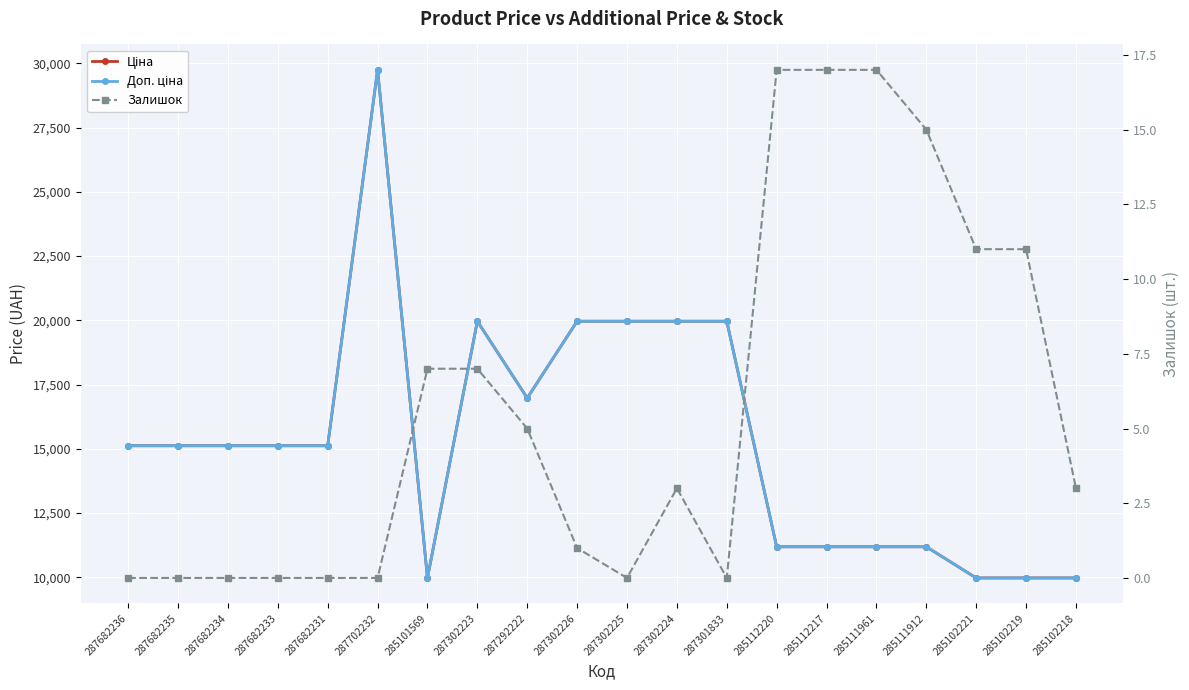

What value does the Ціна series have at 287302223?

19964.2